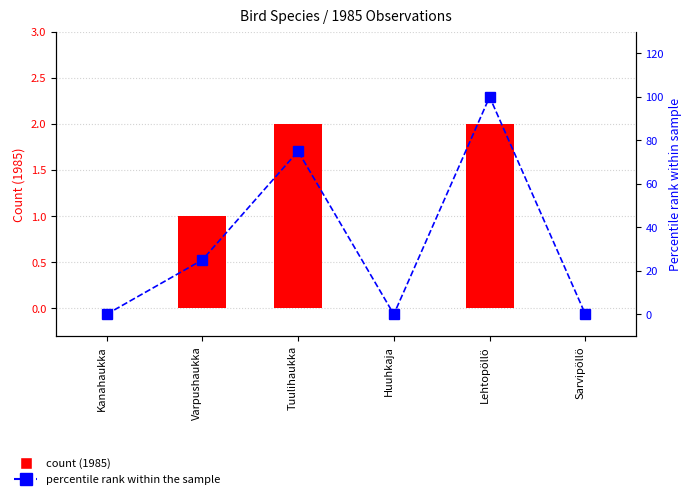

Does the chart contain any negative values?

No